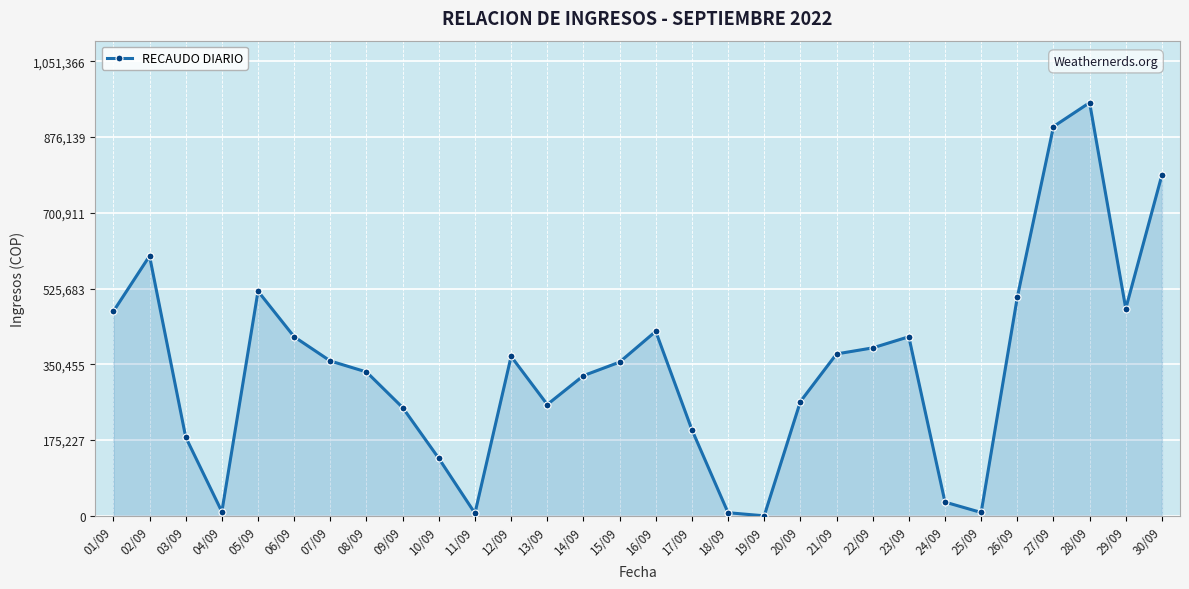

How many points are lower than both their immediate neighbors (excluding endpoints)?

6